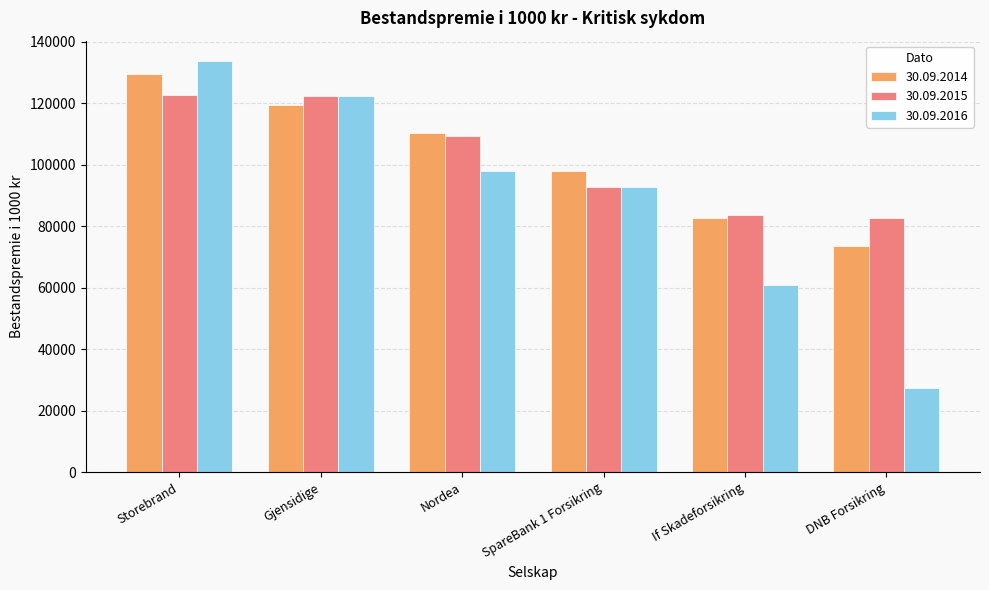

Which series has the largest range (max minus min)?

30.09.2016